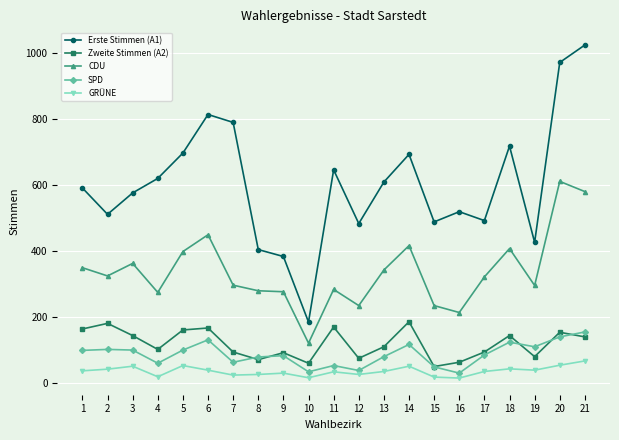

The value of Zweite Stimmen (A2) at 14 is 185. True or false?

True